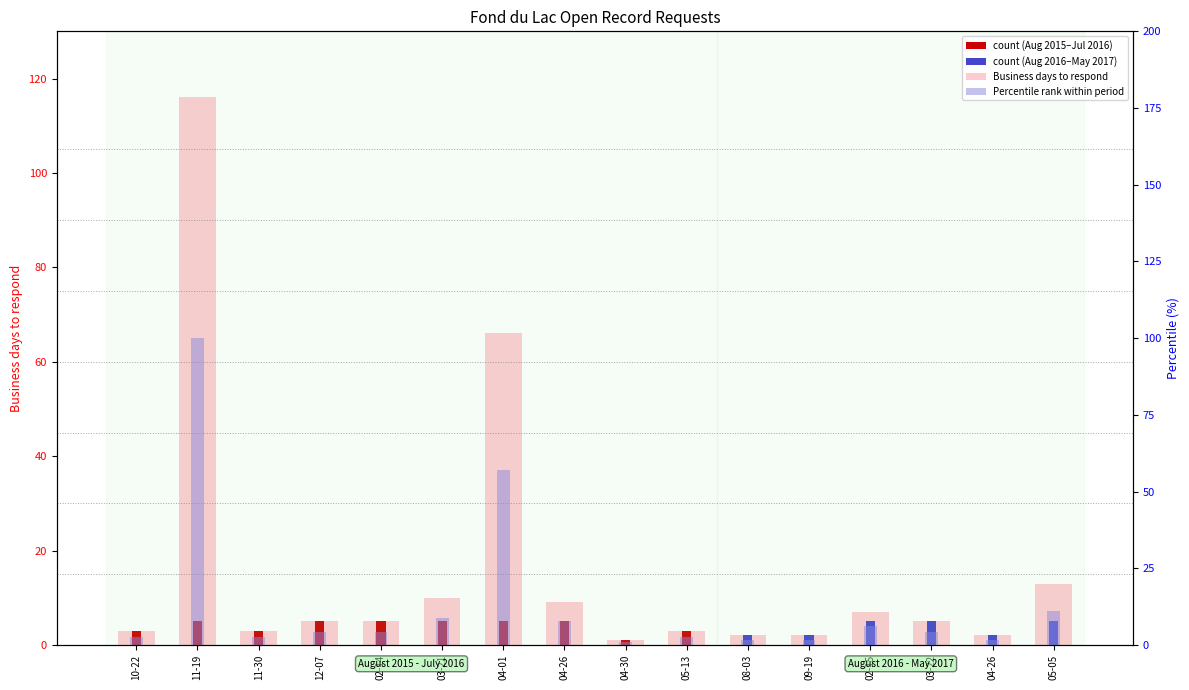

The value of Percentile rank at 08-03 is 1.7. True or false?

True